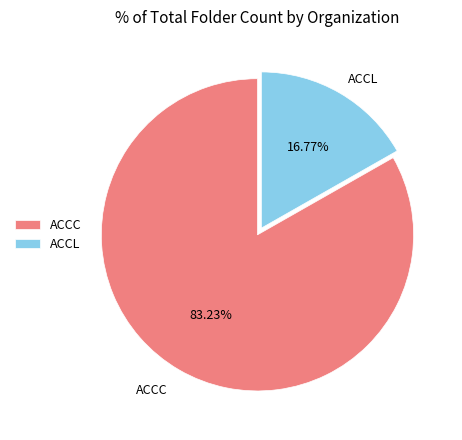

Combined, do ACCL and ACCC account for over 50%?

Yes